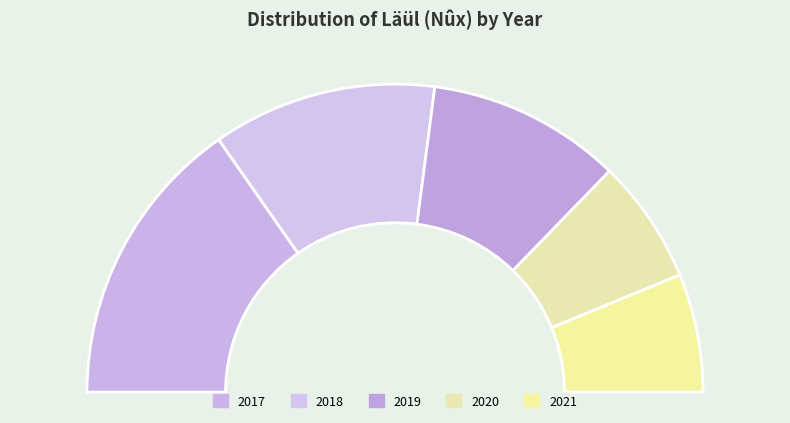

To the nearest percent, what is the difference between the 2018 and 2019 slice percentages?

3%